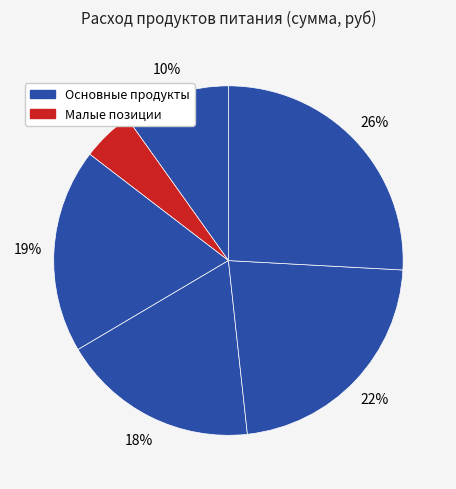

Count the number of slices in the pie.

6